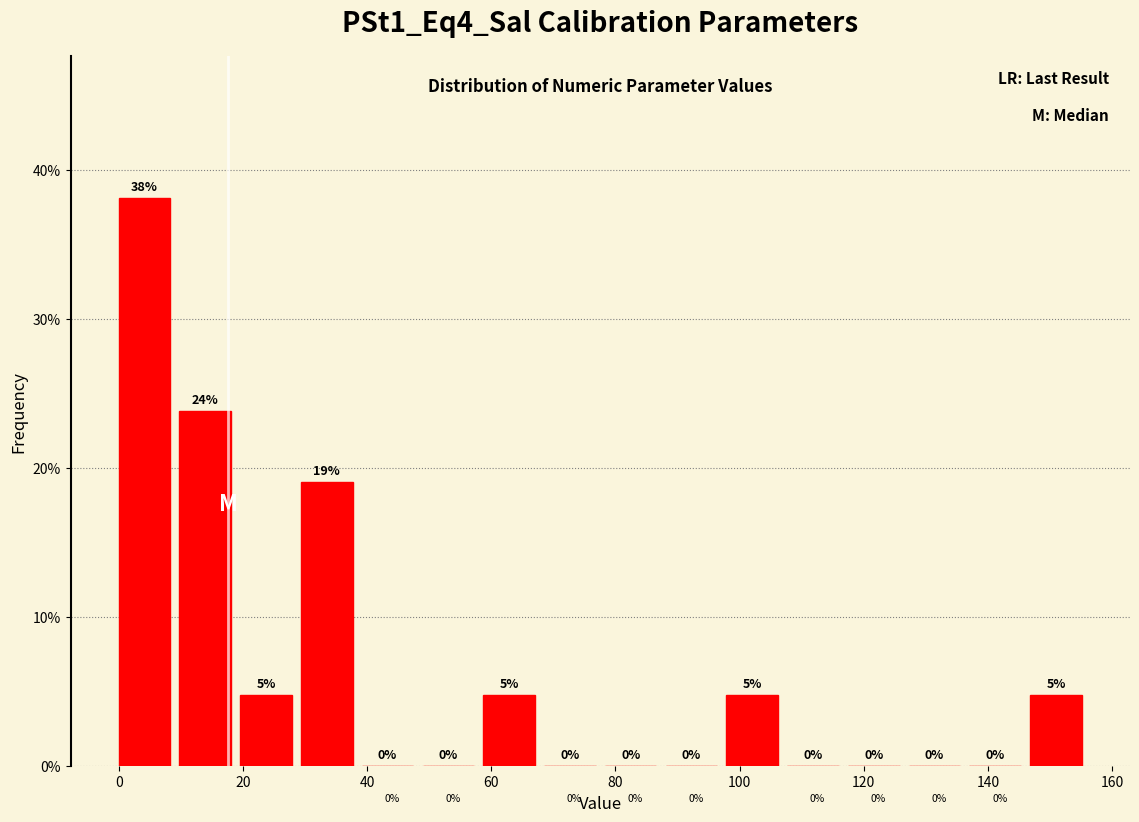

Which range on the x-axis has the tallest bar?

0 to 10